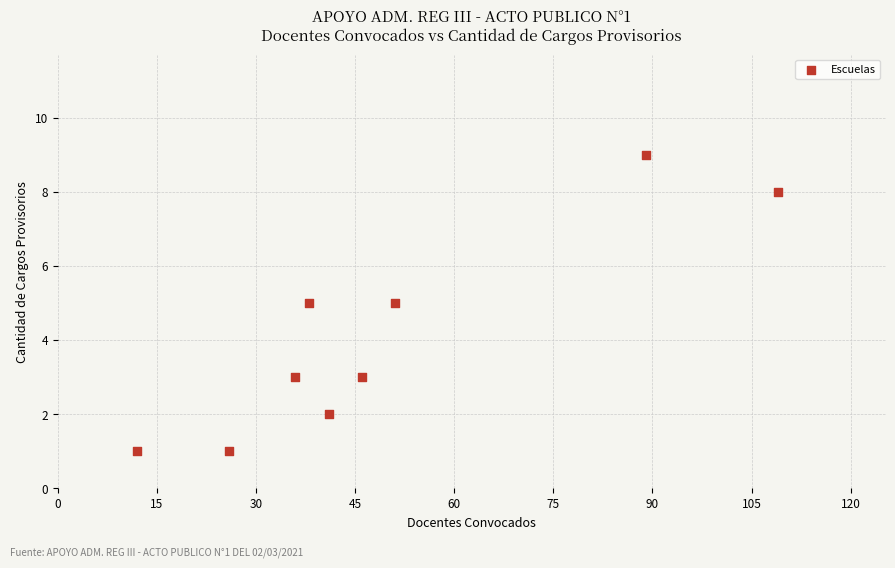

What is the range of Y values (max minus min)?

8